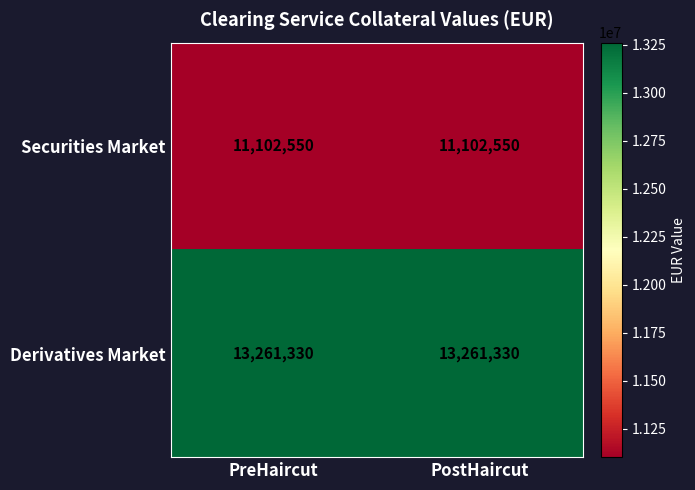

What is the spread (max minus min) of values at PreHaircut?

2158780